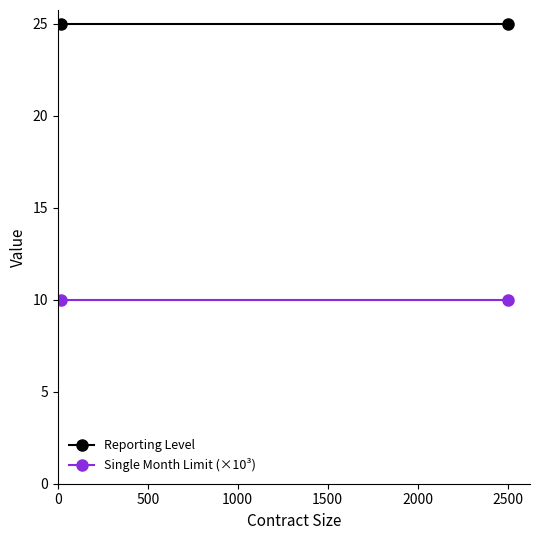

What is the total value across all series at 2500?

35